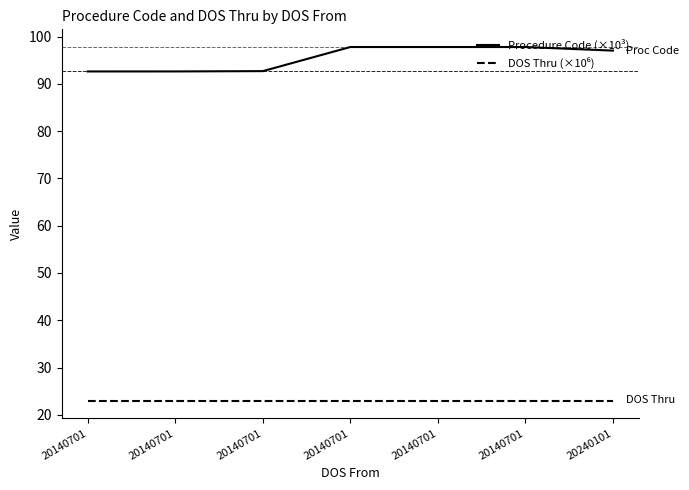

Rank the series by their maximum value, from lowest to highest.

DOS Thru (×10⁶), Procedure Code (×10³)